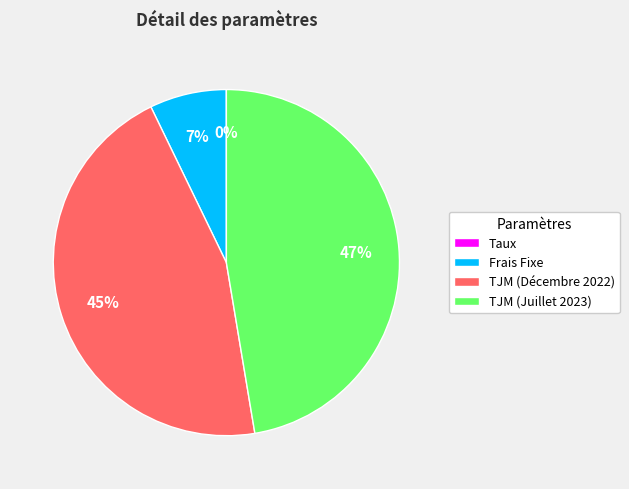

To the nearest percent, what is the average slice percentage?

25%